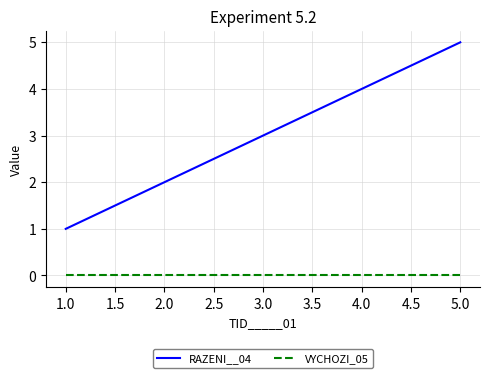

Which category has the lowest value in the RAZENI__04 series?

1.0